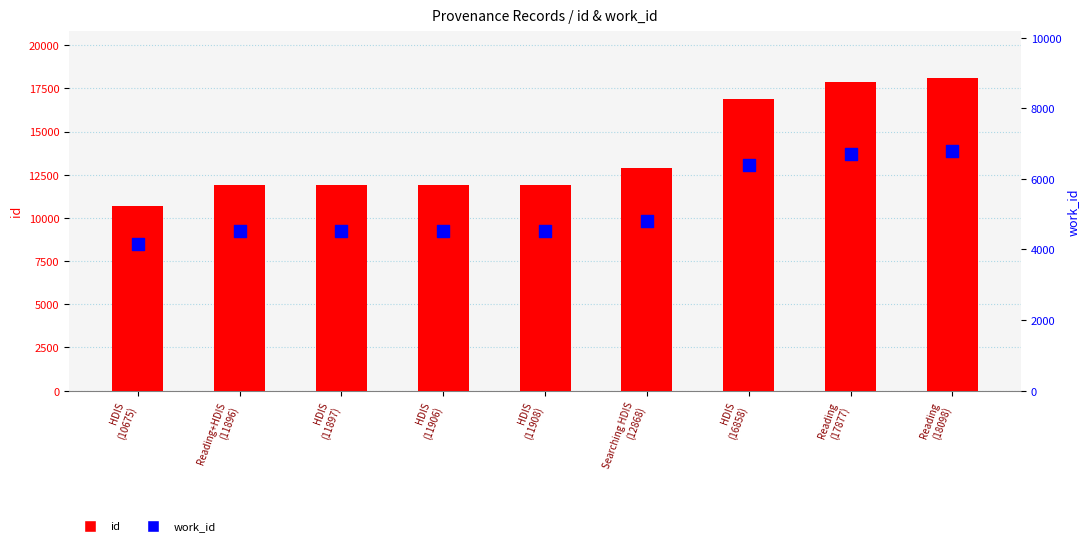

Which series contains the highest Y value?

id